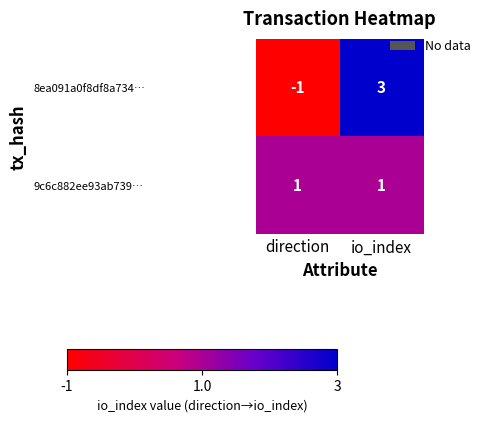

At which category does the chart reach its peak across all series?

io_index